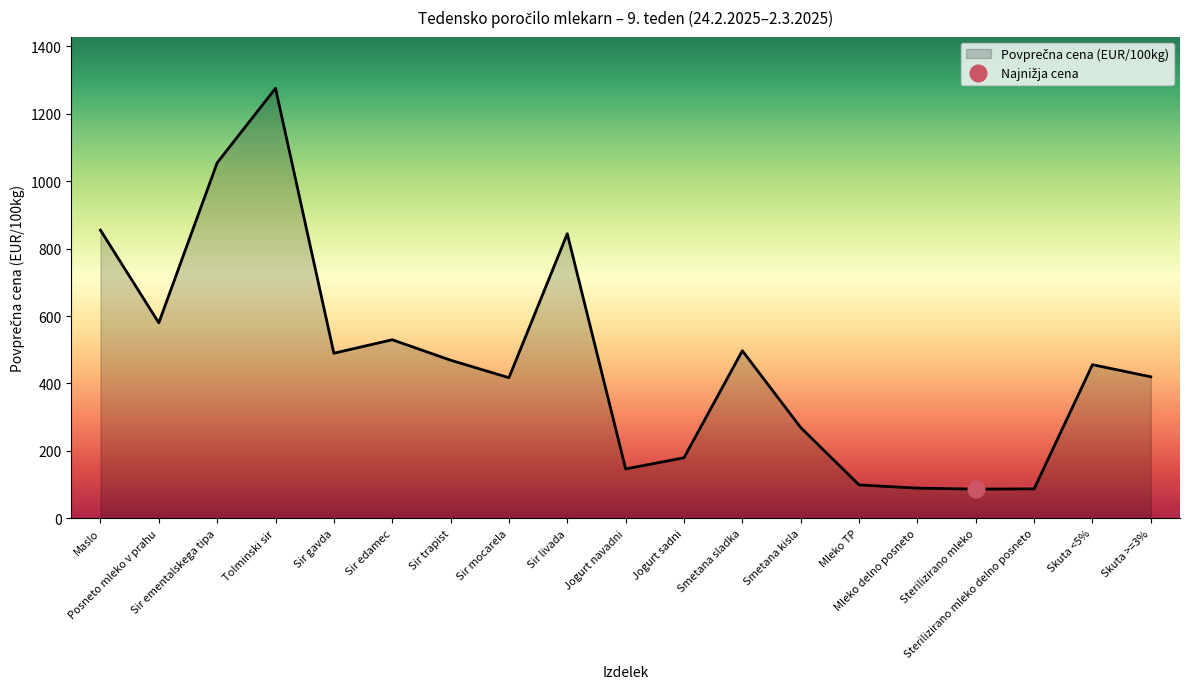

List the labels in order of value, smallest first.

Sterilizirano mleko, Sterilizirano mleko delno posneto, Mleko delno posneto, Mleko TP, Jogurt navadni, Jogurt sadni, Smetana kisla, Sir mocarela, Skuta >=3%, Skuta <5%, Sir trapist, Sir gavda, Smetana sladka, Sir edamec, Posneto mleko v prahu, Sir livada, Maslo, Sir ementalskega tipa, Tolminski sir